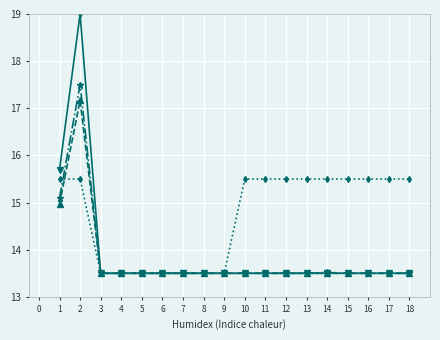

What is the difference between the highest and lowest values at 1?

0.7